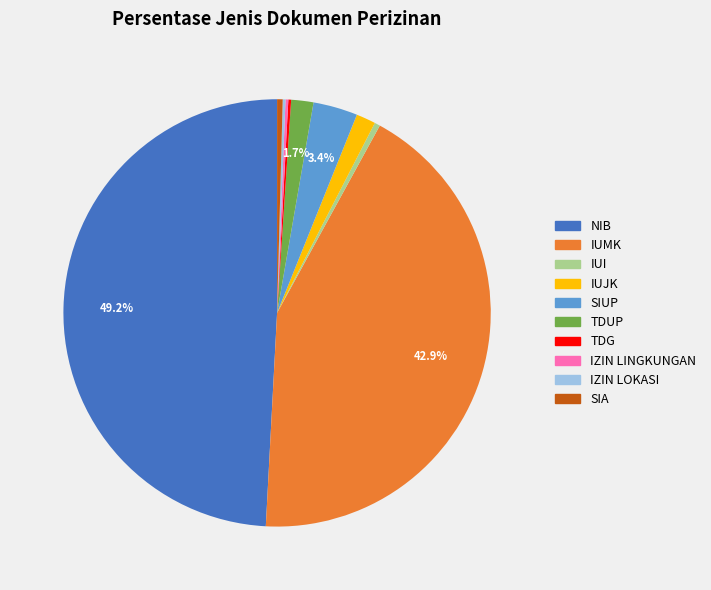

Which category has the biggest portion of the pie?

NIB